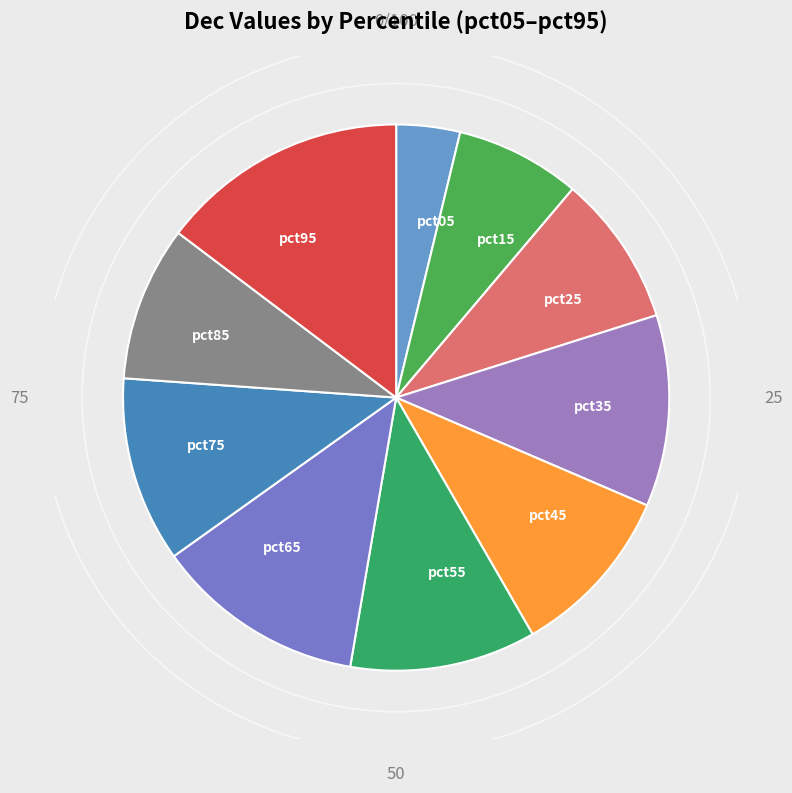

Combined, do pct85 and pct45 account for over 50%?

No